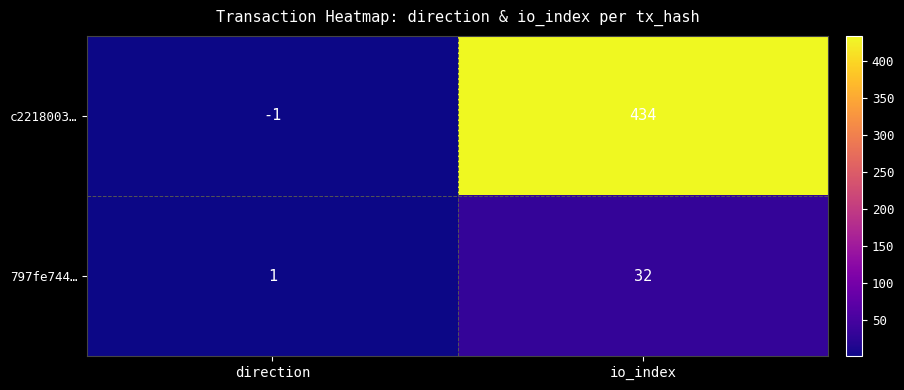

Reading right to left, what are all the values shown in this chart?

c2218003…: 434	-1
797fe744…: 32	1